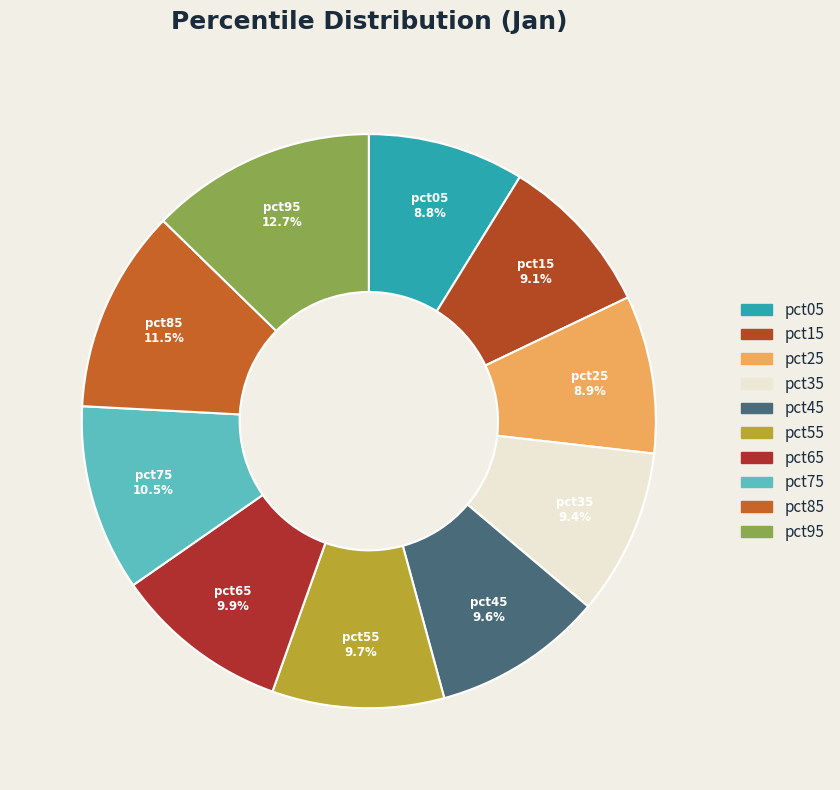

What is the largest slice in the pie chart?

pct95